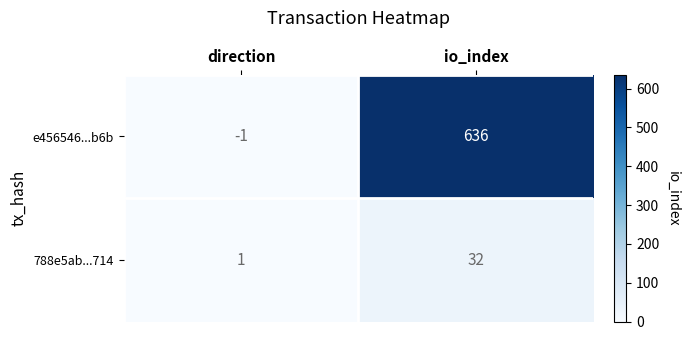

Between direction and io_index, which series saw the biggest shift?

e456546...b6b